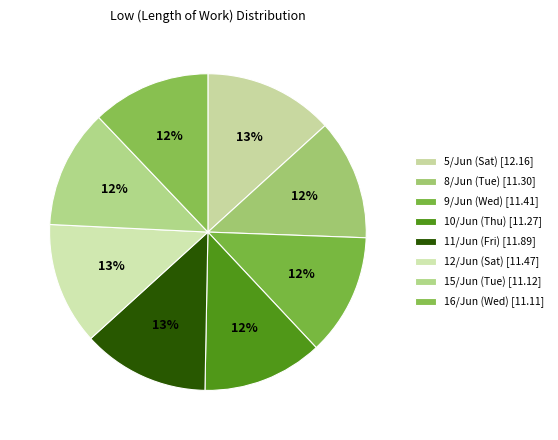

Does 9/Jun (Wed) account for over 50% of the chart?

No